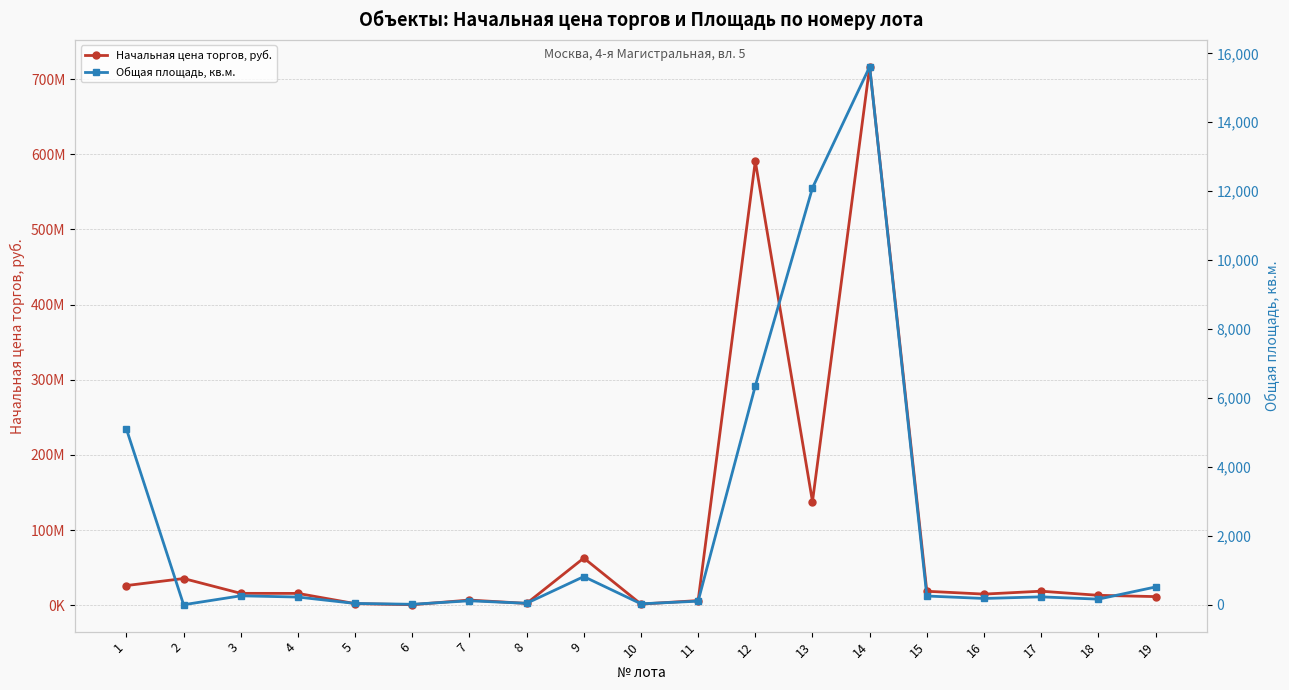

Does the chart have visible grid lines?

Yes